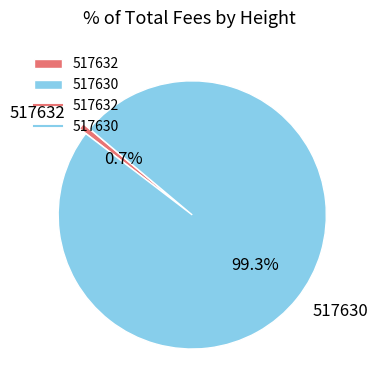

True or false: 517632 accounts for 15% of the total.

False